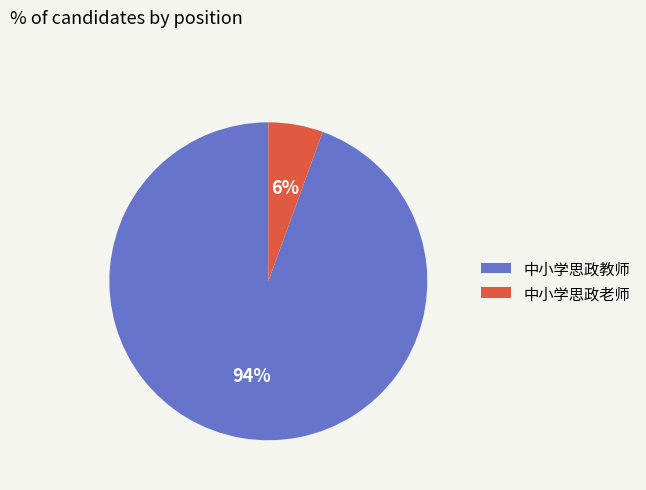

Rank the categories by value from lowest to highest.

中小学思政老师, 中小学思政教师